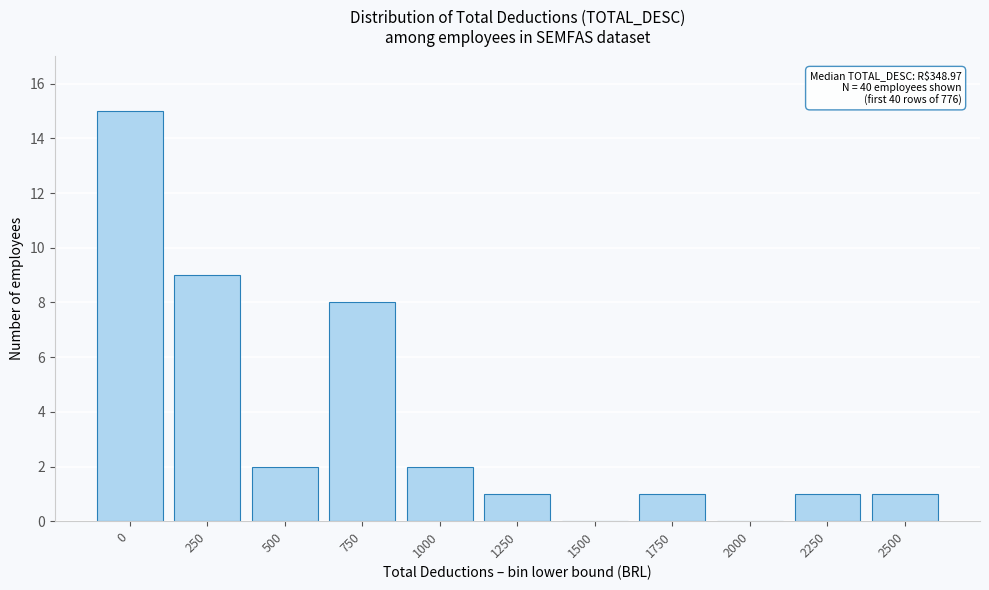

Reading left to right, extract all data points from this chart.

0=15	250=9	500=2	750=8	1000=2	1250=1	1500=0	1750=1	2000=0	2250=1	2500=1